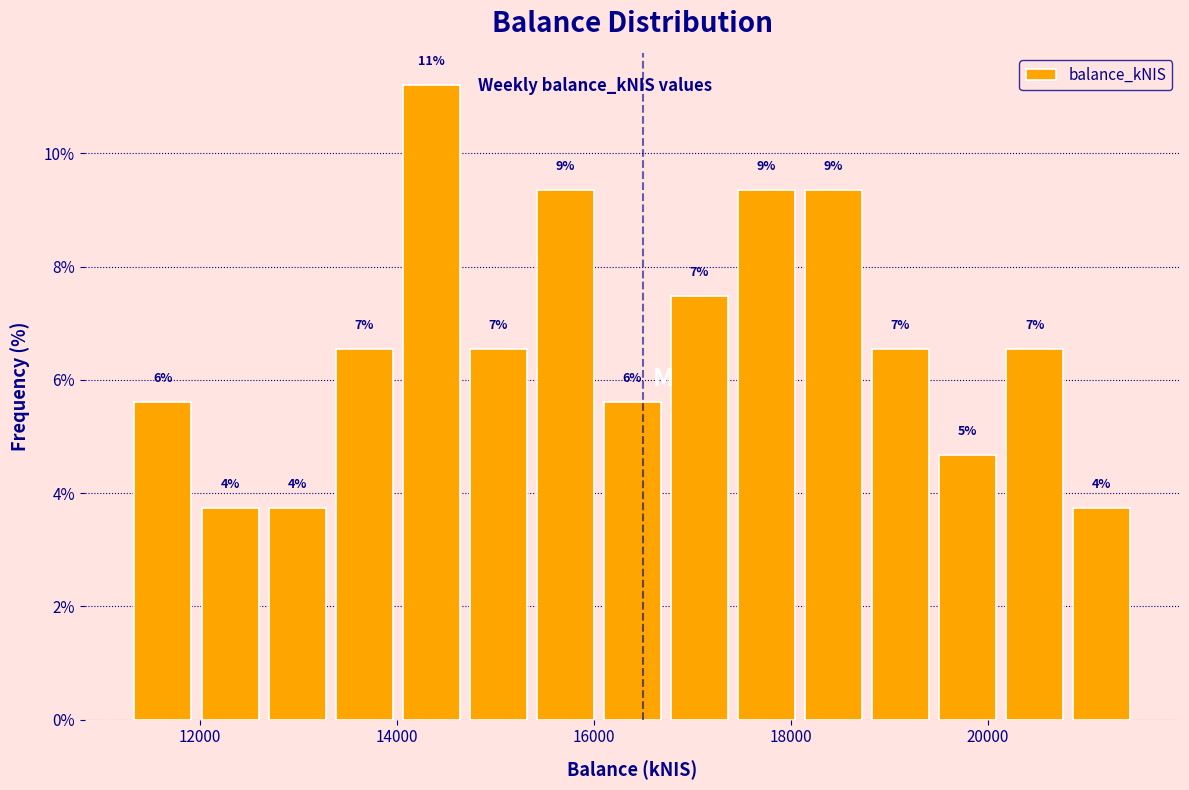

Around what value on the x-axis is the tallest bar? Give the approximate position of its centre, as read against the axis.

14400